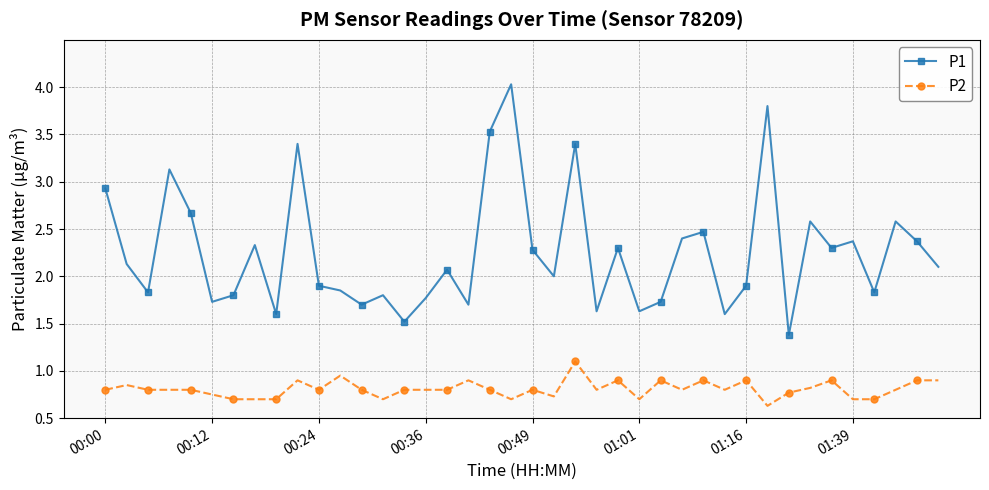

What is the greatest value displayed?

4.0